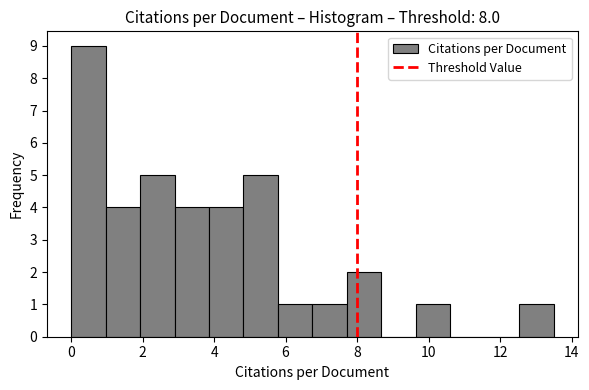

Reading left to right, transcribe this chart: for each bar, give the range it covers on the x-axis and its height. Neither the bar edges nor the heights are printed on the chart, so give them approximately, as read against the axes.

0.0 to 1.0: 9
1.0 to 2.0: 4
2.0 to 2.8: 5
2.8 to 3.8: 4
3.8 to 4.8: 4
4.8 to 5.8: 5
5.8 to 6.8: 1
6.8 to 7.8: 1
7.8 to 8.6: 2
8.6 to 9.6: 0
9.6 to 10.6: 1
10.6 to 11.6: 0
11.6 to 12.6: 0
12.6 to 13.6: 1